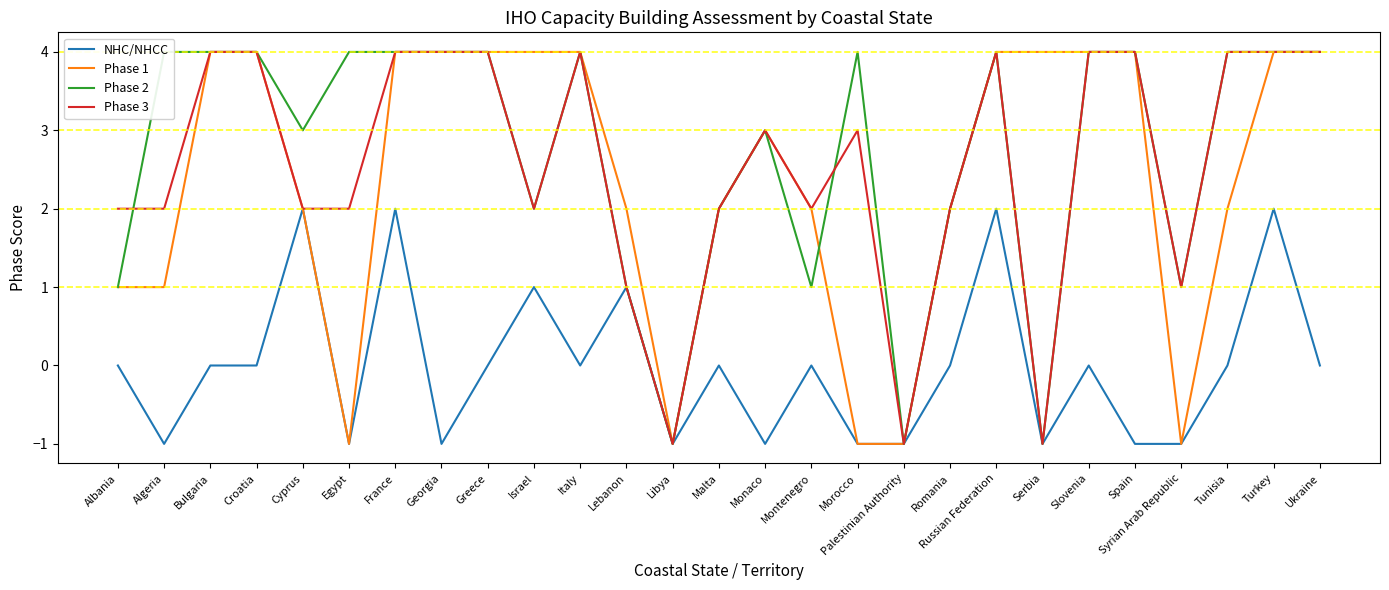

What is the value of the Phase 3 point at the 24th from the left?

1